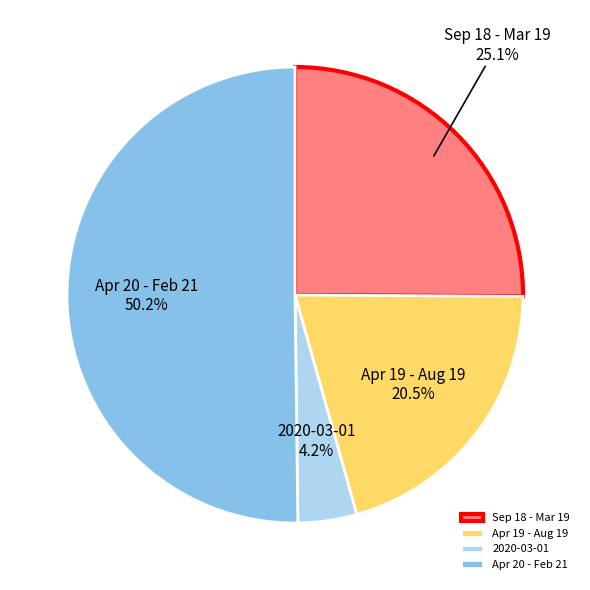

What is the ratio of the value at Apr 20 - Feb 21 to the value at Apr 19 - Aug 19?

2.4